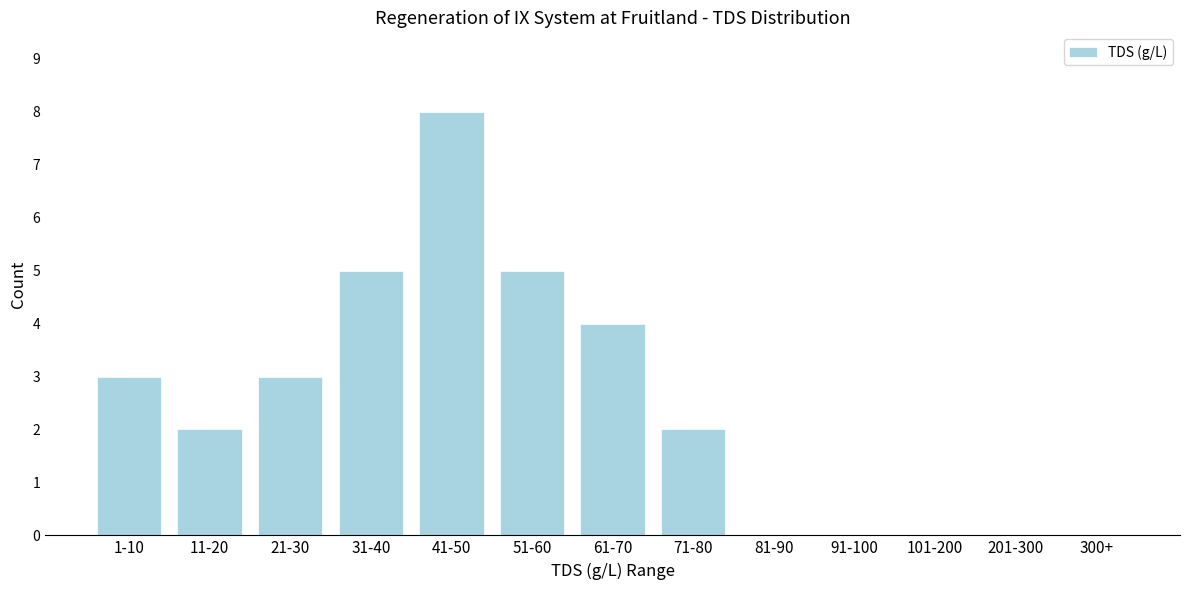

Reading right to left, transcribe all the data shown in this chart.

300+=0	201-300=0	101-200=0	91-100=0	81-90=0	71-80=2	61-70=4	51-60=5	41-50=8	31-40=5	21-30=3	11-20=2	1-10=3